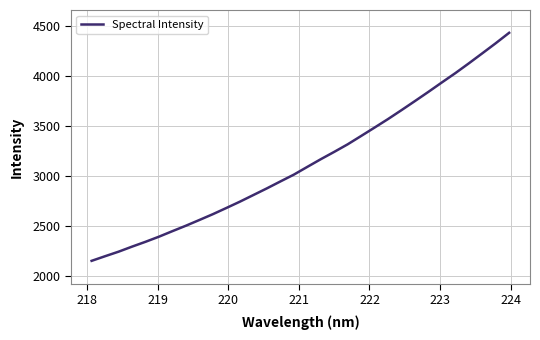

True or false: the data has more than 2 interior local peaks.

False